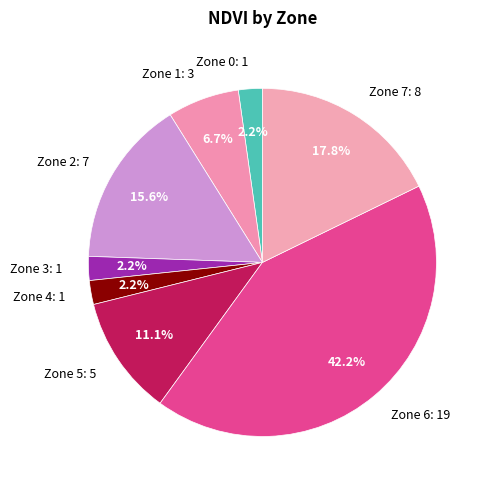

What is the total percentage of Zone 4 and Zone 2?

17.8%